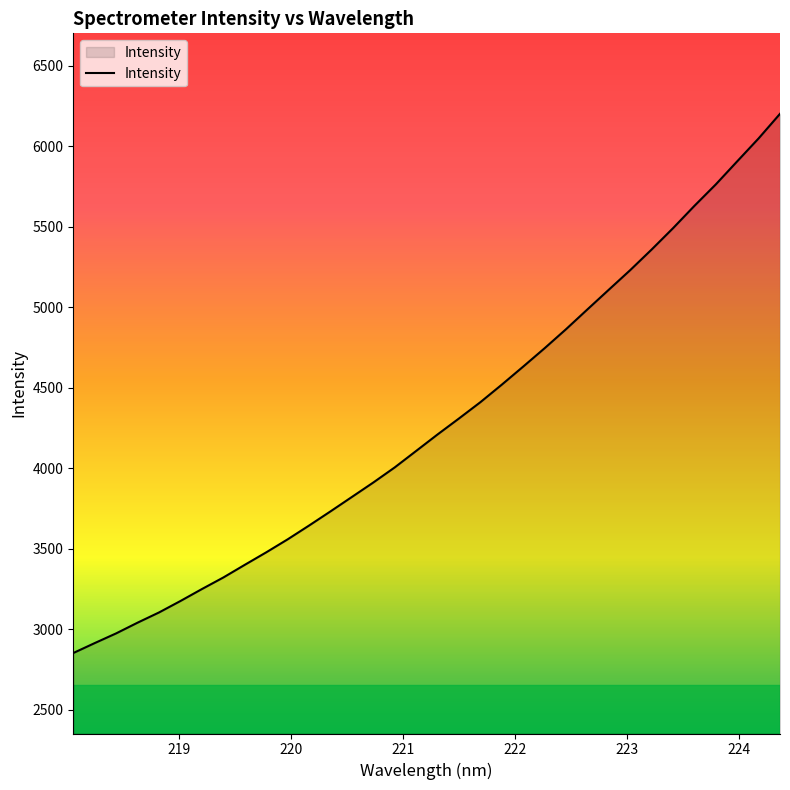

What is the minimum value shown in the chart?

2851.8